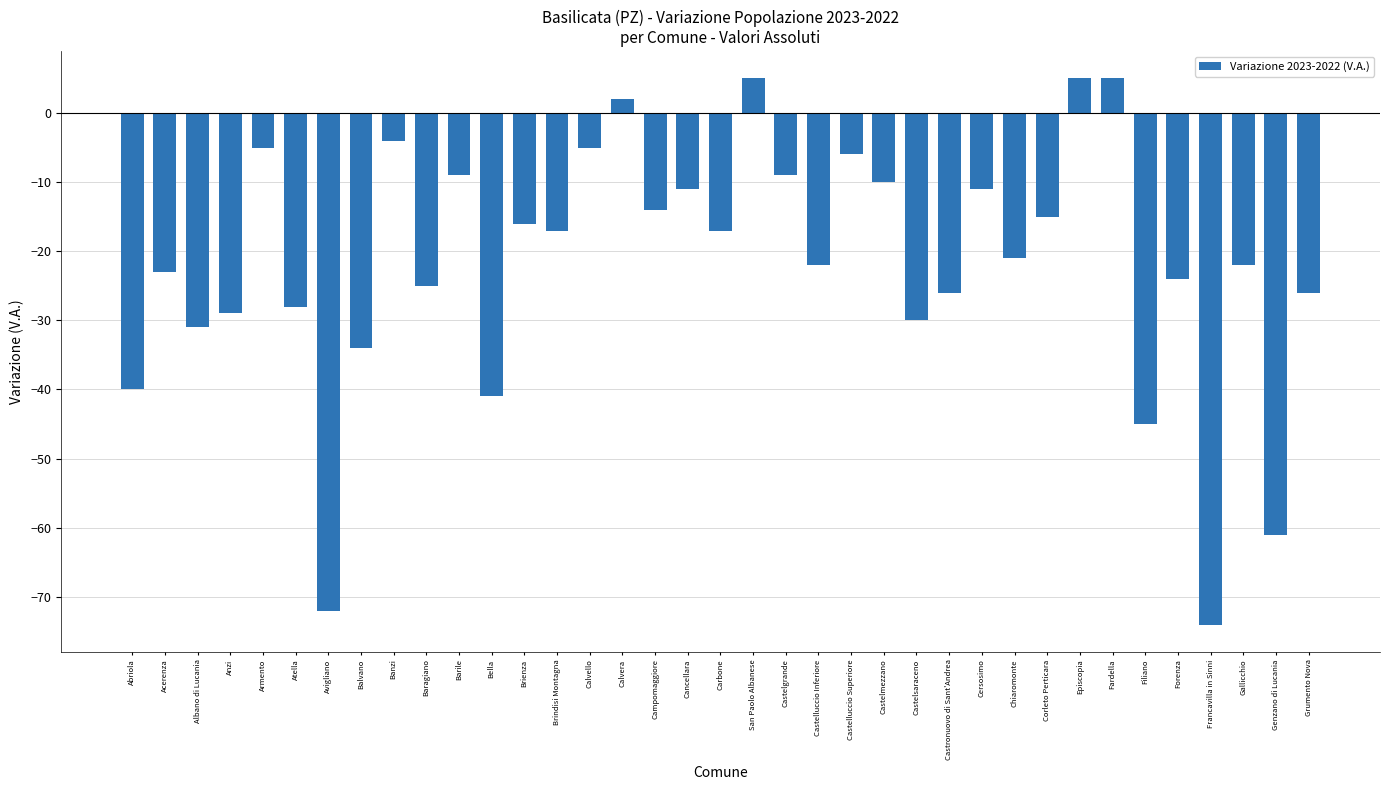

The chart shows a value of -13 at Grumento Nova. True or false?

False